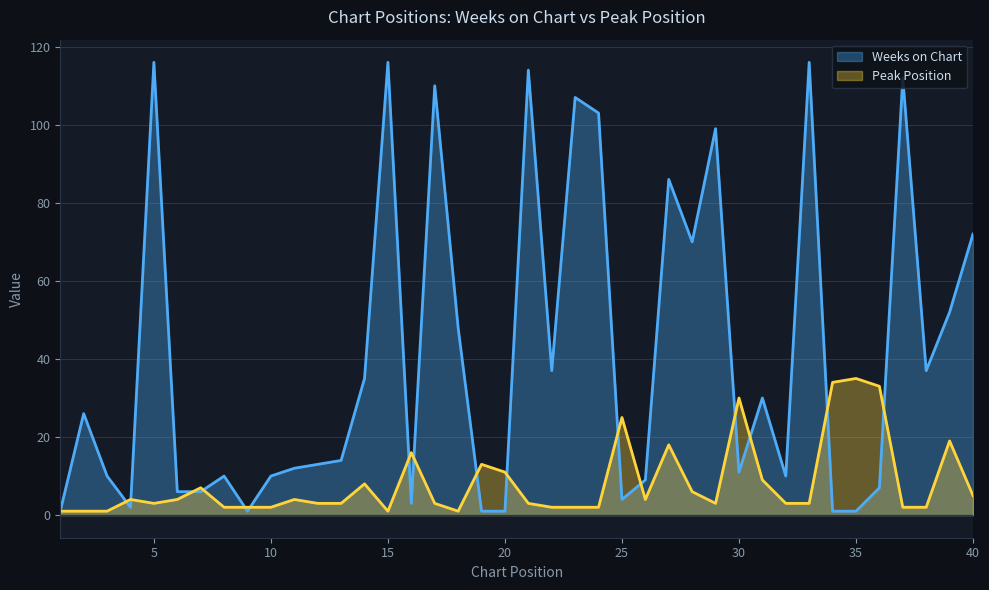

What is the difference between the Weeks on Chart values at 5 and 14?

81